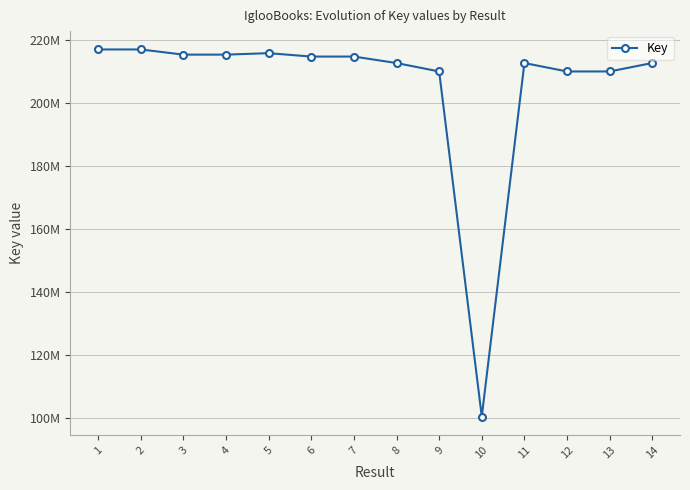

Reading left to right, list all the values displayed in this chart.

216944569	216944774	215306224	215305510	215770807	214691044	214692129	212633084	209962924	100402936	212632704	209963521	209962996	212640647